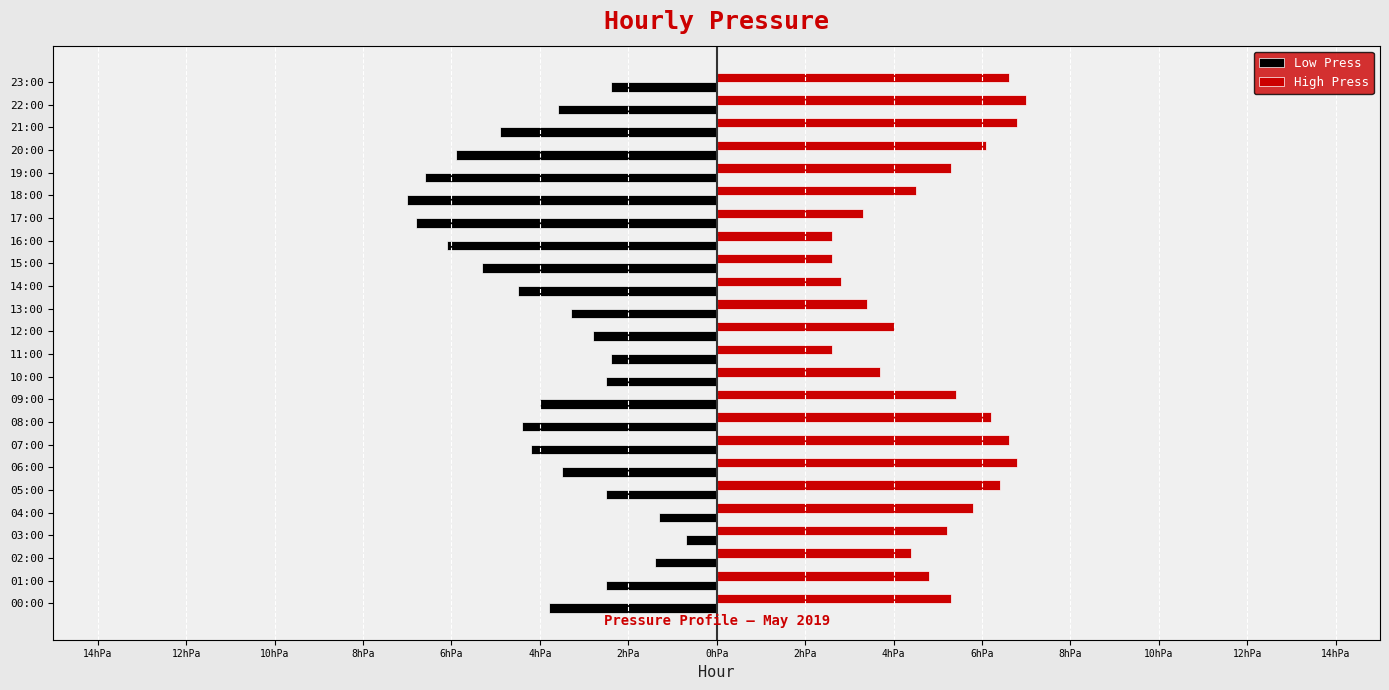

What are all the series names shown in the legend?

Low Press, High Press